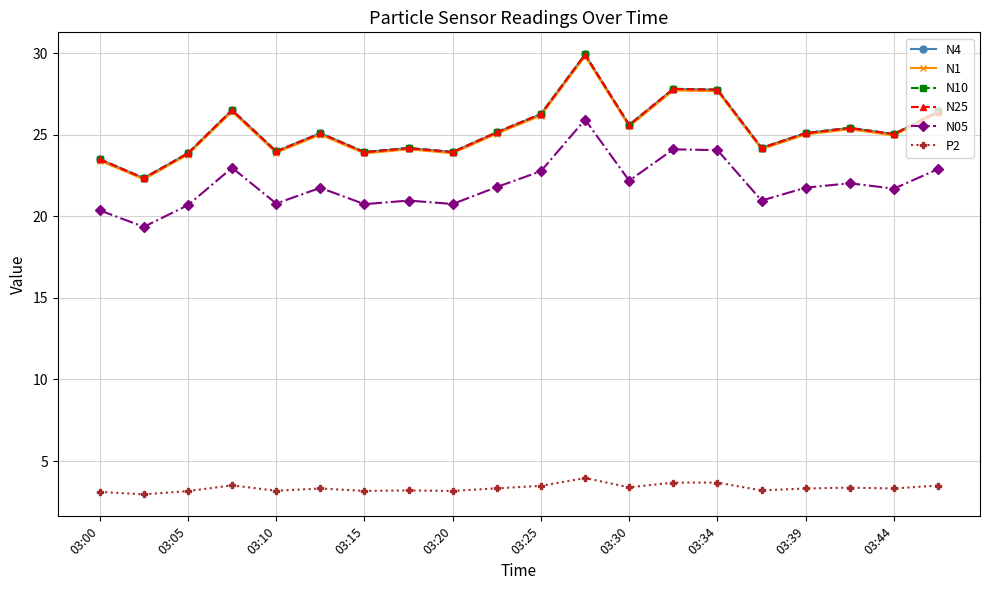

What is the greatest value displayed?

29.9